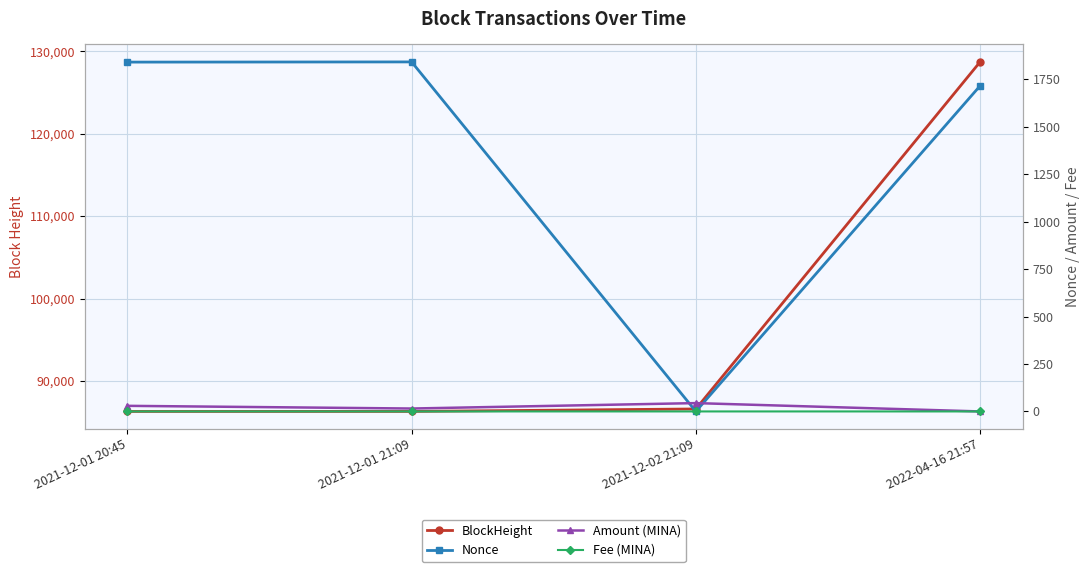

True or false: BlockHeight has more than 2 points higher than both neighbors.

False